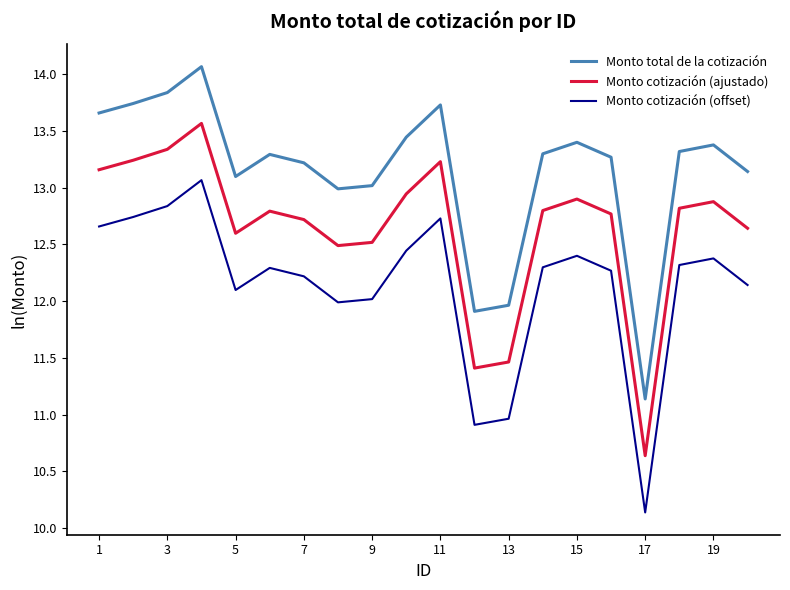

What is the sum of all Monto cotización (offset) values?

242.9